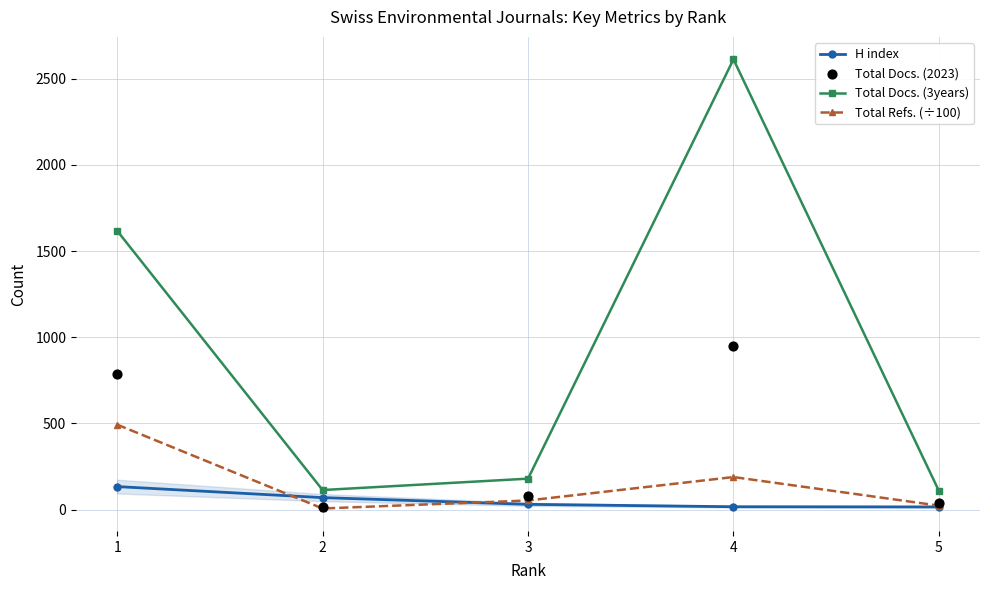

At how many categories does at least one series exceed 593?

2